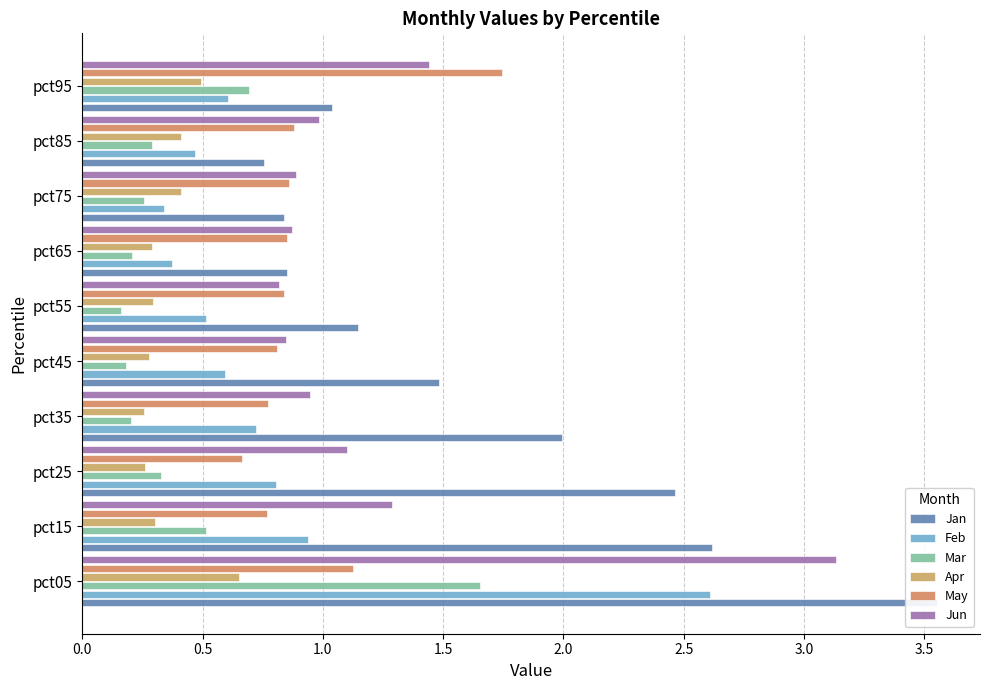

What is the value of the May bar at the 4th from the left?

0.8